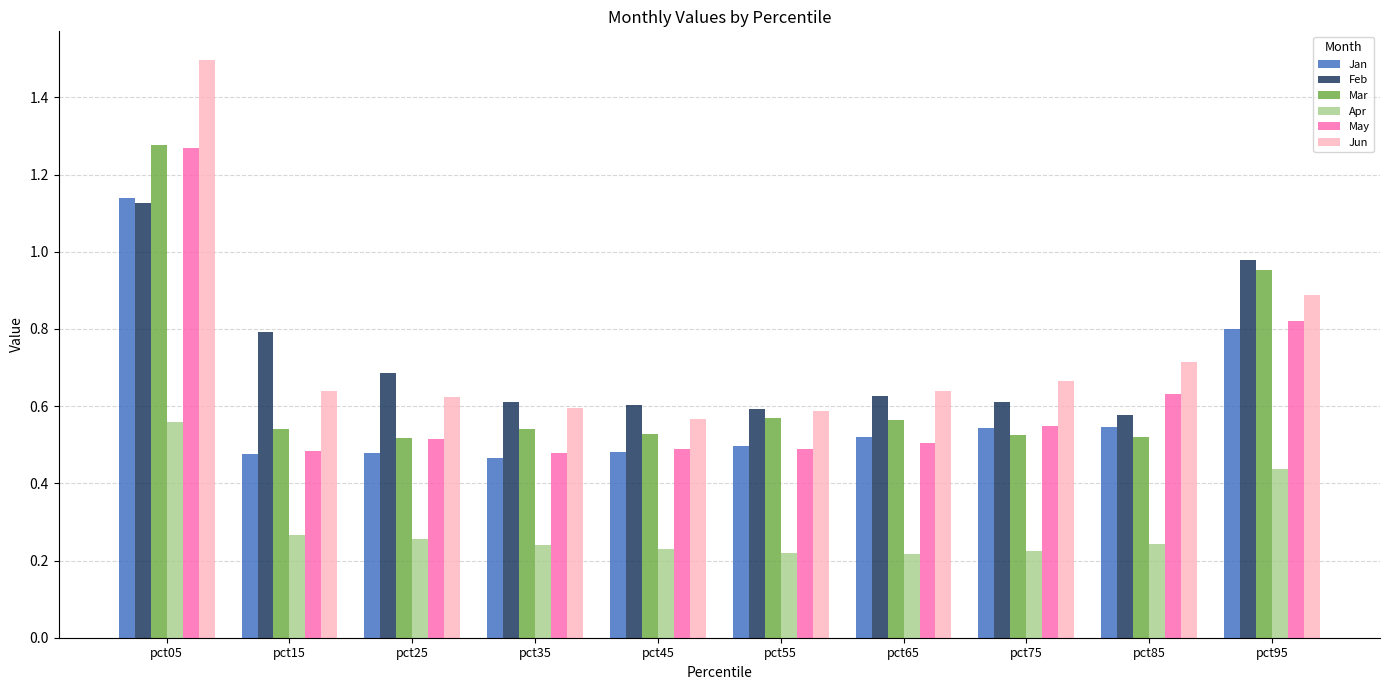

Which series changed the most between pct05 and pct65?

Jun